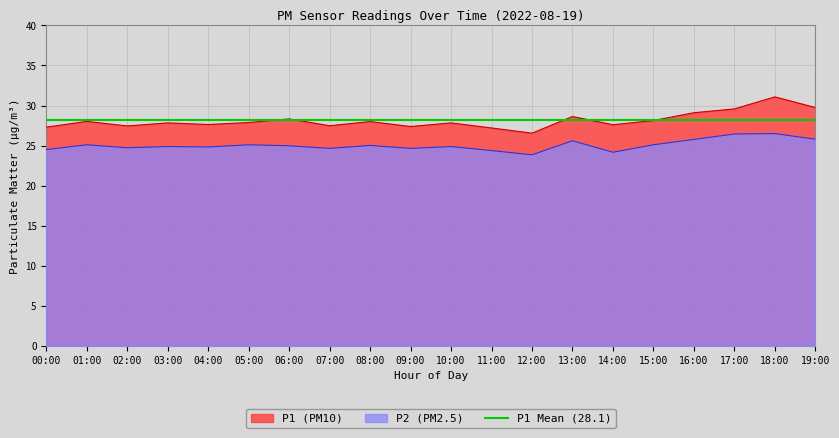

Is it true that P2 equals 44.3 at 16:00?

False